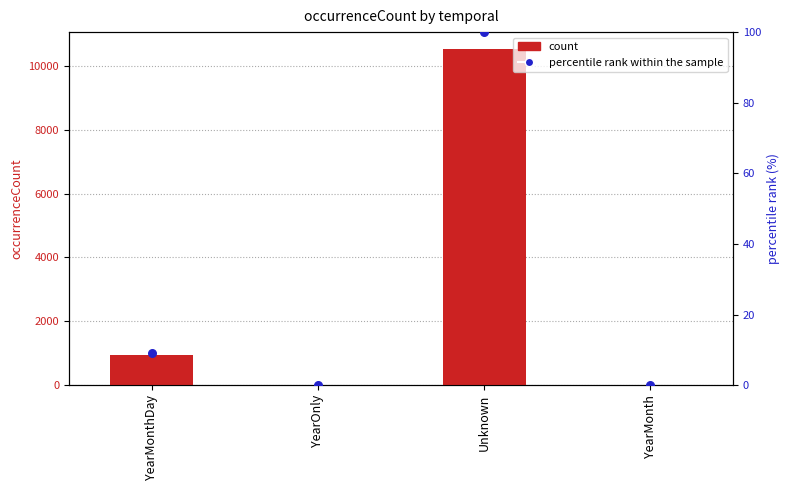

Which series has the largest total across all categories?

count